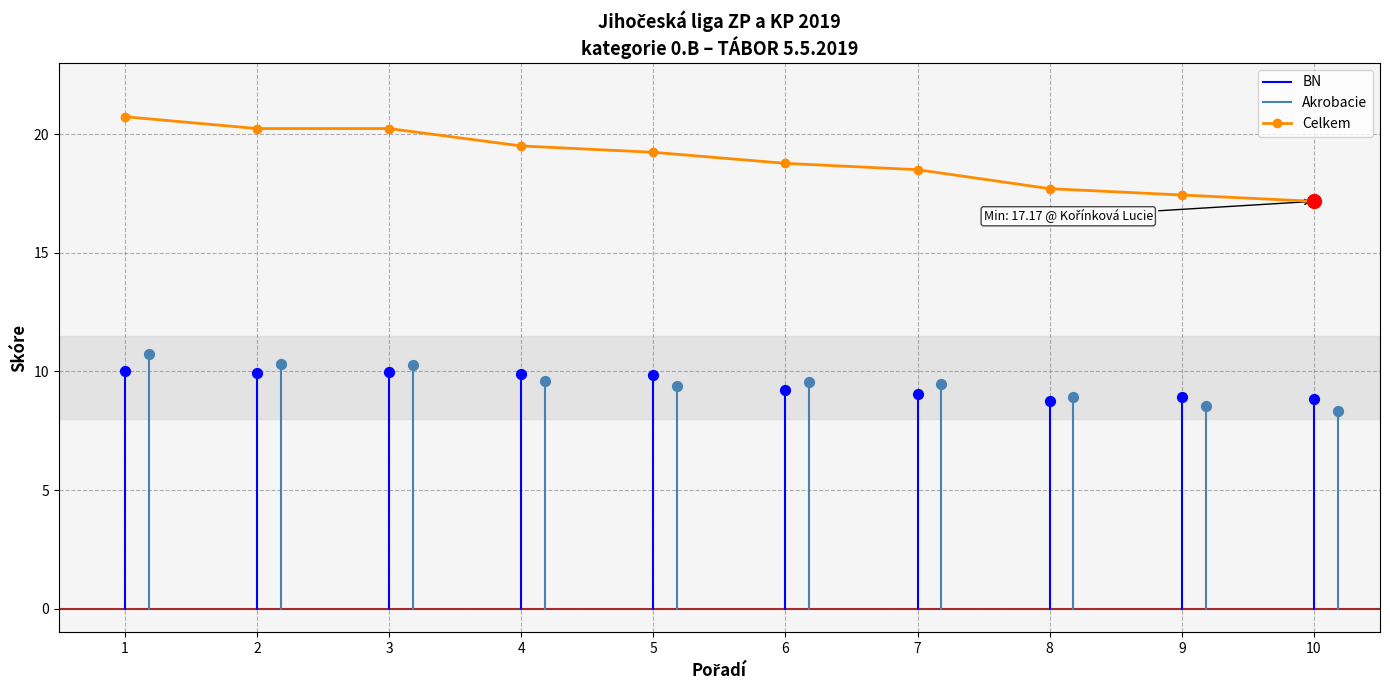

Which series reaches the minimum Y coordinate?

Akrobacie